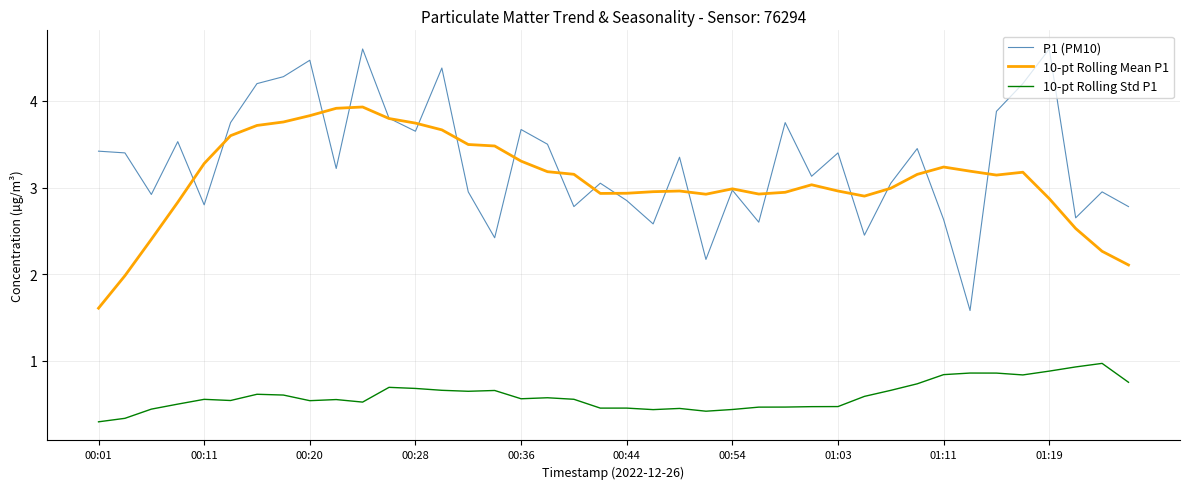

True or false: 10-pt Rolling Mean P1 and 10-pt Rolling Std P1 intersect in this chart.

False